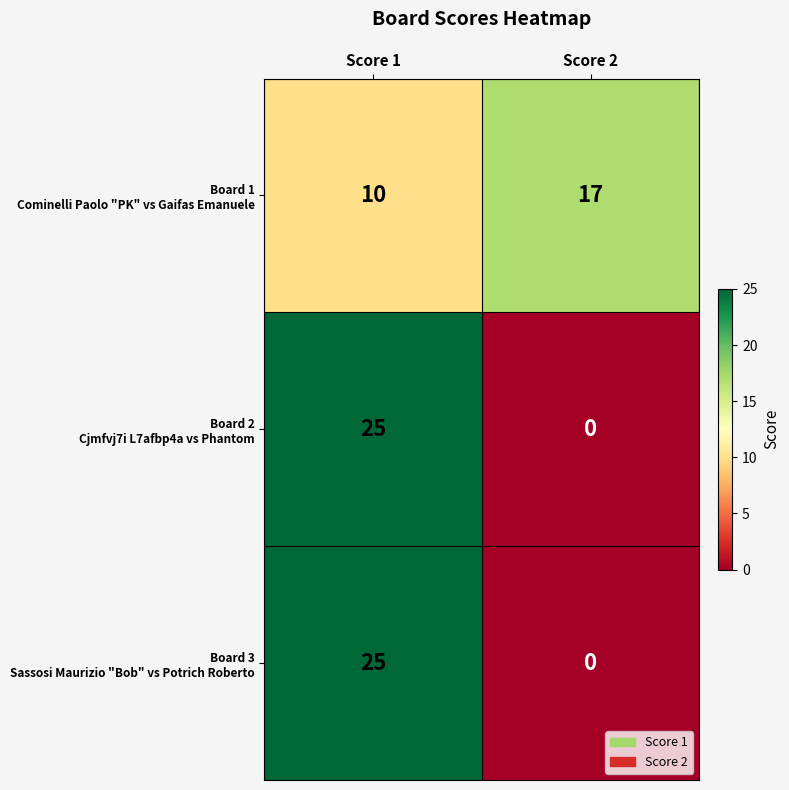

What is the total value across all series at Score 1?

60